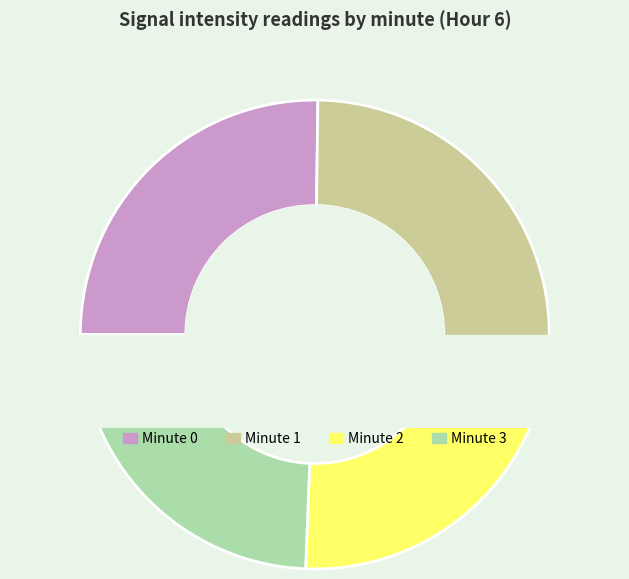

What is the largest slice in the pie chart?

Minute 0